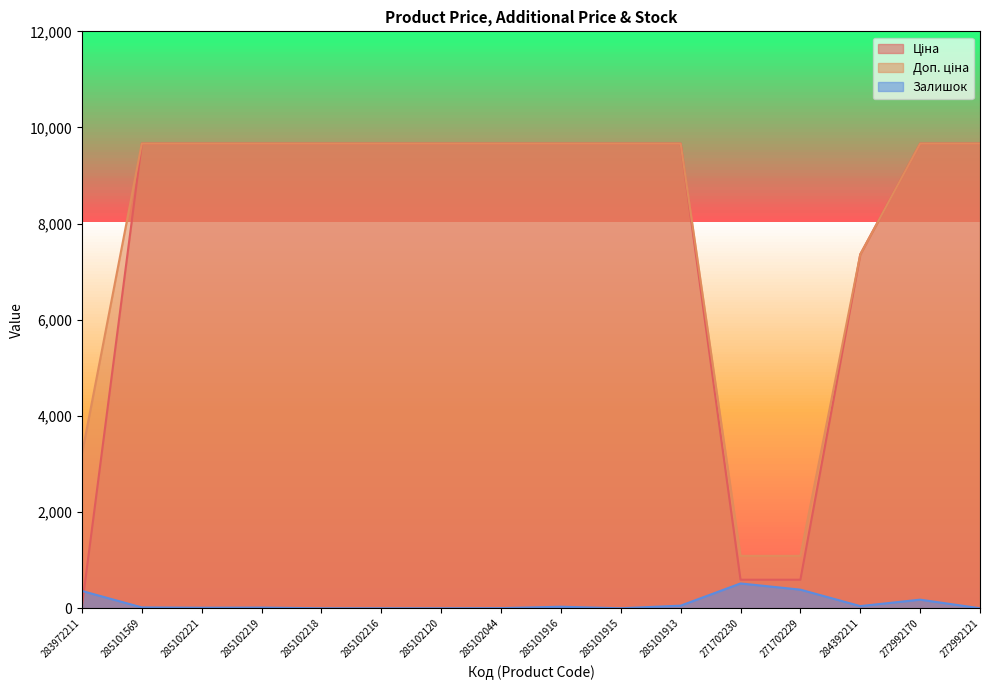

True or false: Залишок has more than 2 points higher than both neighbors.

True